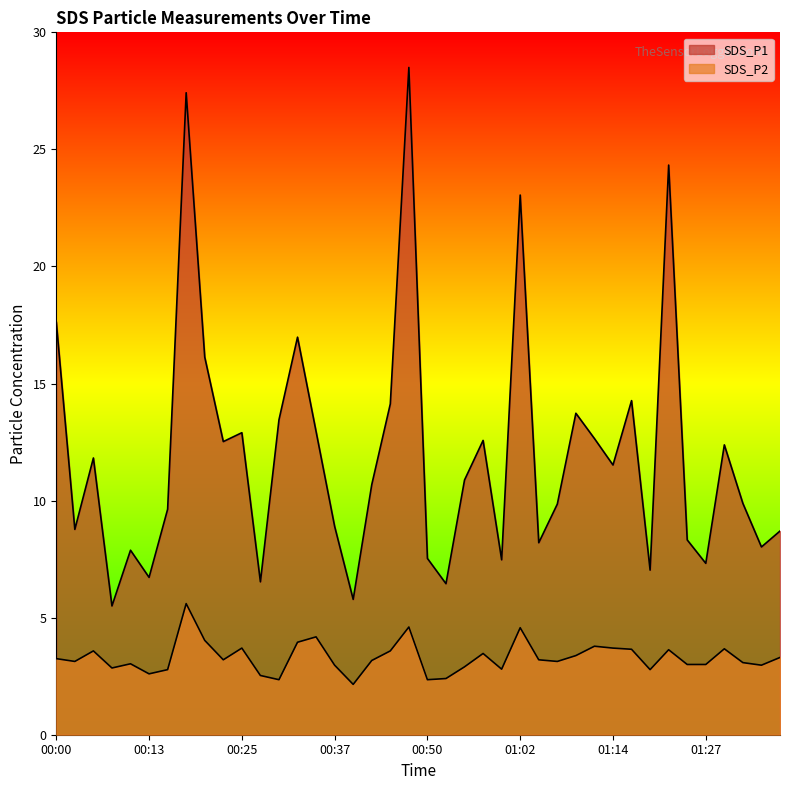

Rank the series by their average value, from highest to lowest.

SDS_P1, SDS_P2